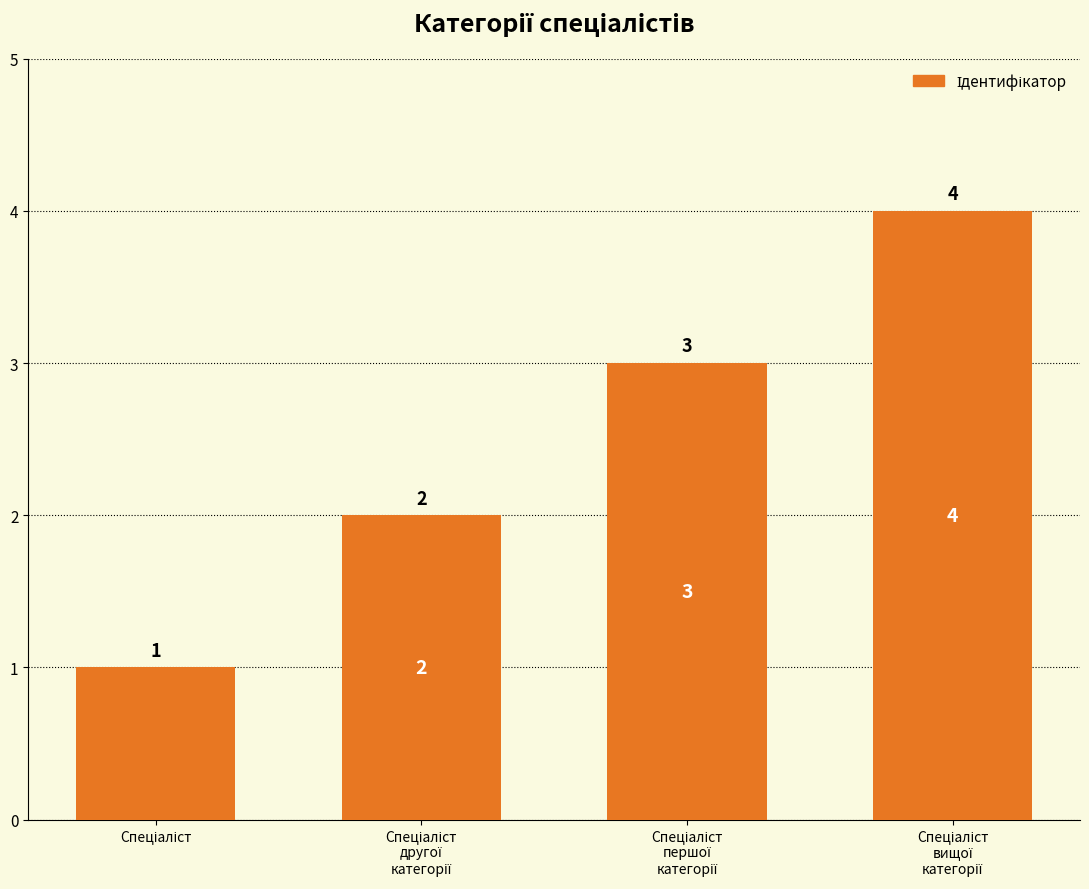

What is the maximum value shown in the chart?

4